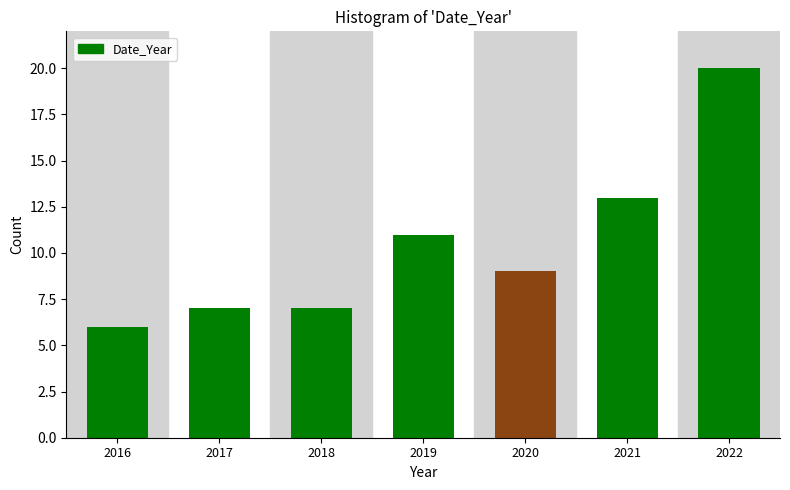

Reading left to right, list all the values displayed in this chart.

6	7	7	11	9	13	20